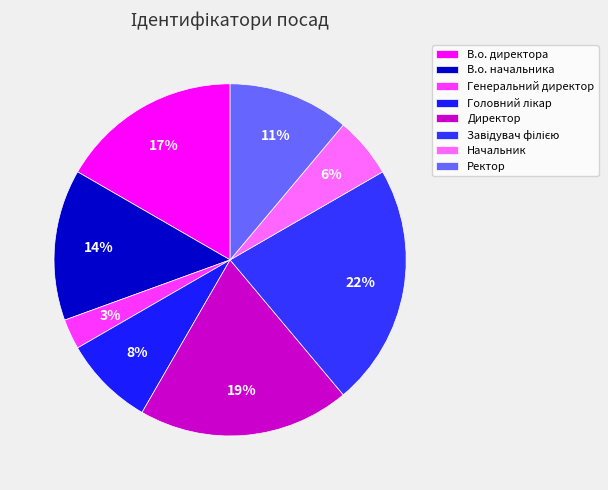

Count the number of slices in the pie.

8